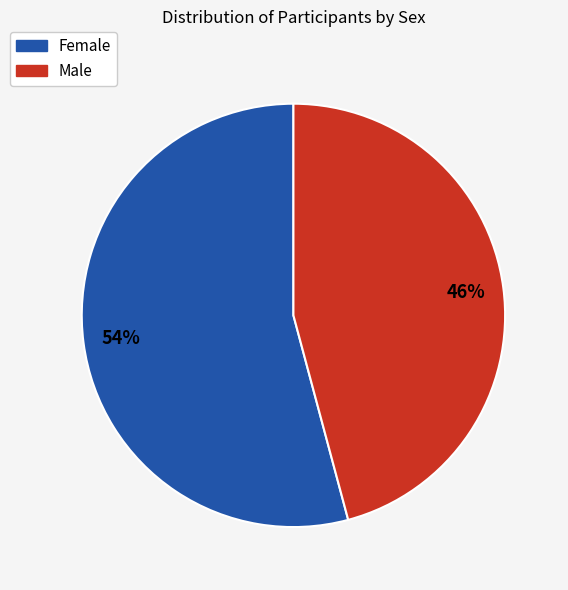

To the nearest percent, what is the difference between the largest and smallest slice percentages?

8%